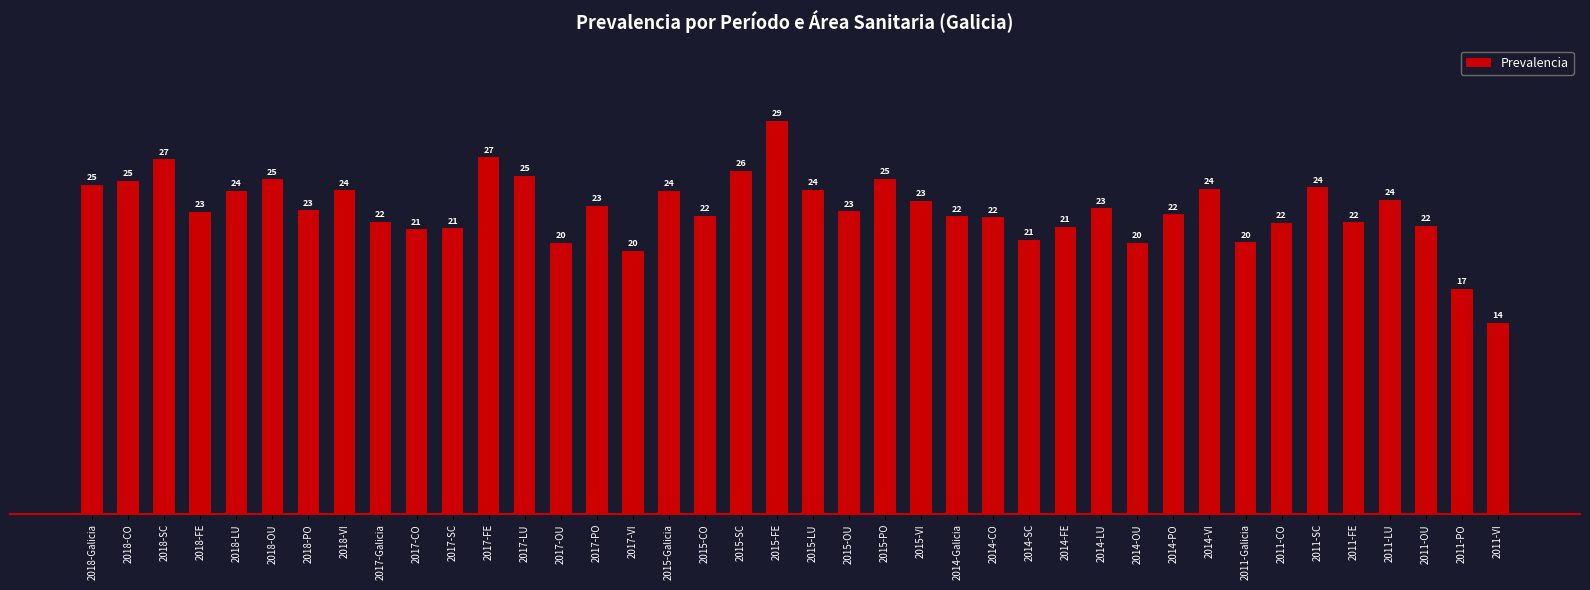

List the labels in order of value, smallest first.

2011-VI, 2011-PO, 2017-VI, 2014-OU, 2017-OU, 2011-Galicia, 2014-SC, 2017-CO, 2017-SC, 2014-FE, 2011-OU, 2011-CO, 2011-FE, 2017-Galicia, 2014-CO, 2014-Galicia, 2015-CO, 2014-PO, 2018-FE, 2015-OU, 2018-PO, 2014-LU, 2017-PO, 2015-VI, 2011-LU, 2018-LU, 2015-Galicia, 2018-VI, 2015-LU, 2014-VI, 2011-SC, 2018-Galicia, 2018-CO, 2018-OU, 2015-PO, 2017-LU, 2015-SC, 2018-SC, 2017-FE, 2015-FE